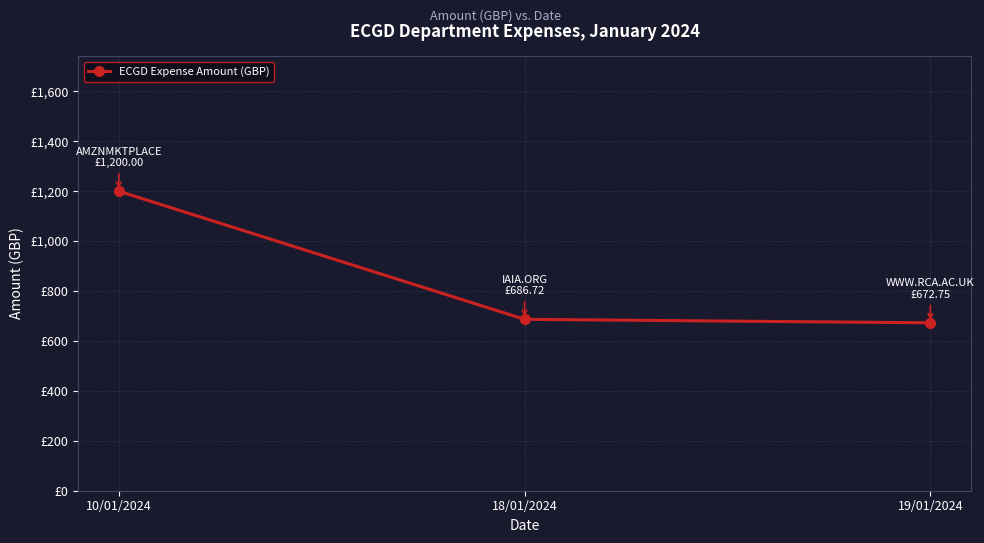

Is this an area chart (filled region under the line)?

No